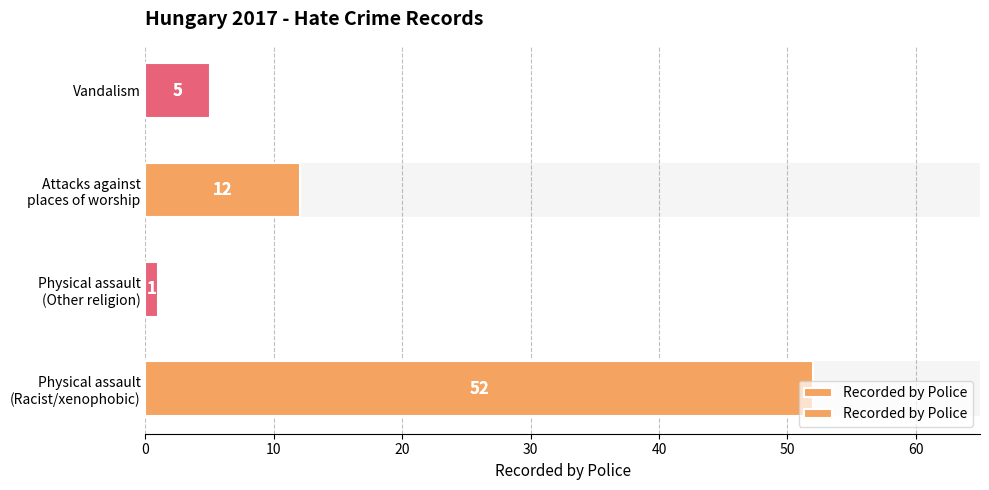

What is the difference between the maximum and second lowest values?

47